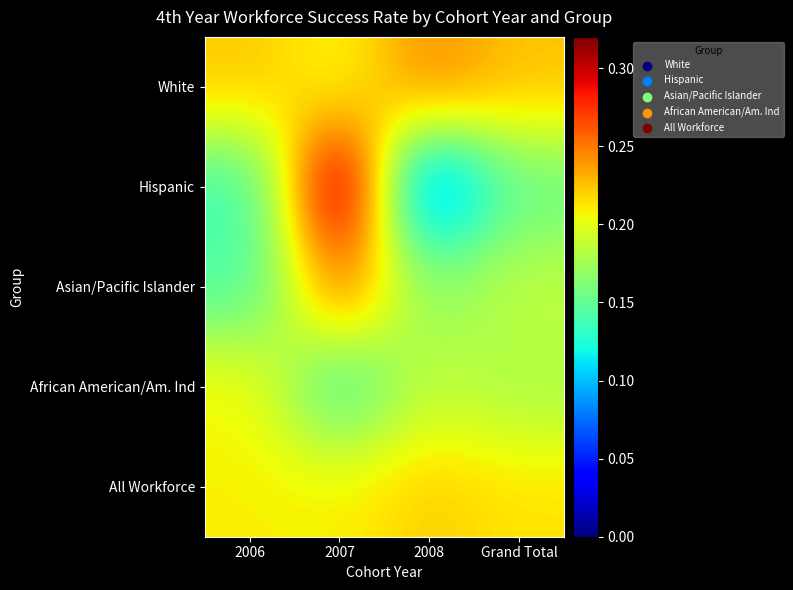

At which category is the sum across all series the highest?

2007